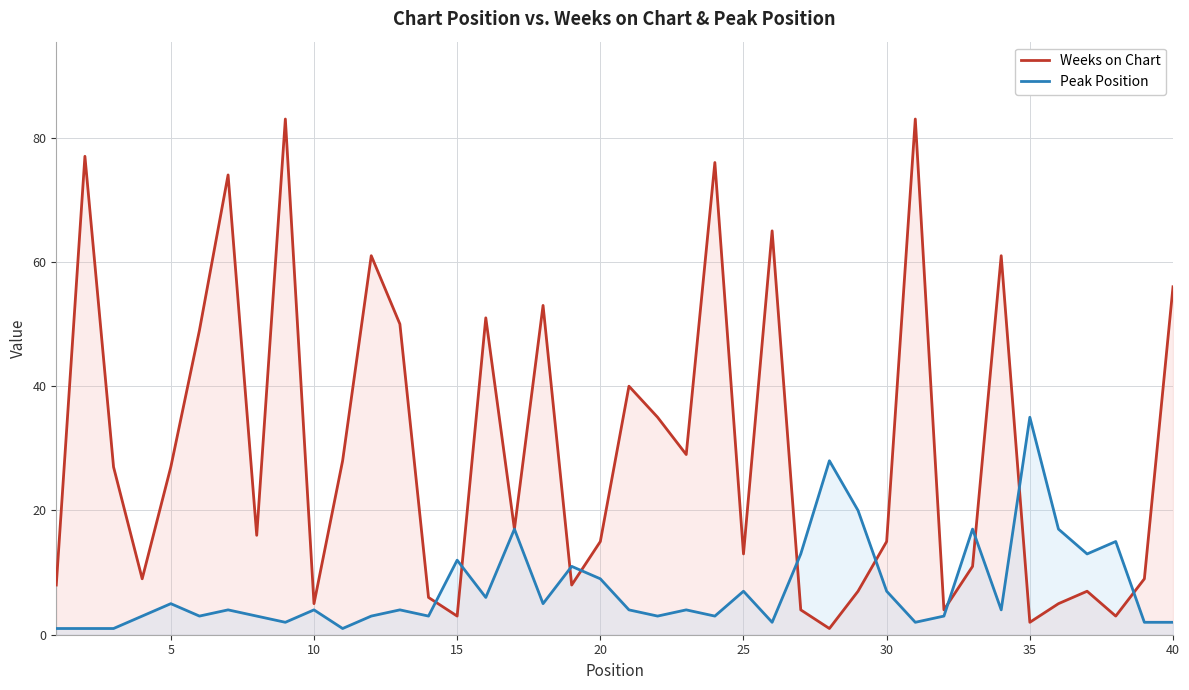

Rank the series by their average value, from highest to lowest.

Weeks on Chart, Peak Position